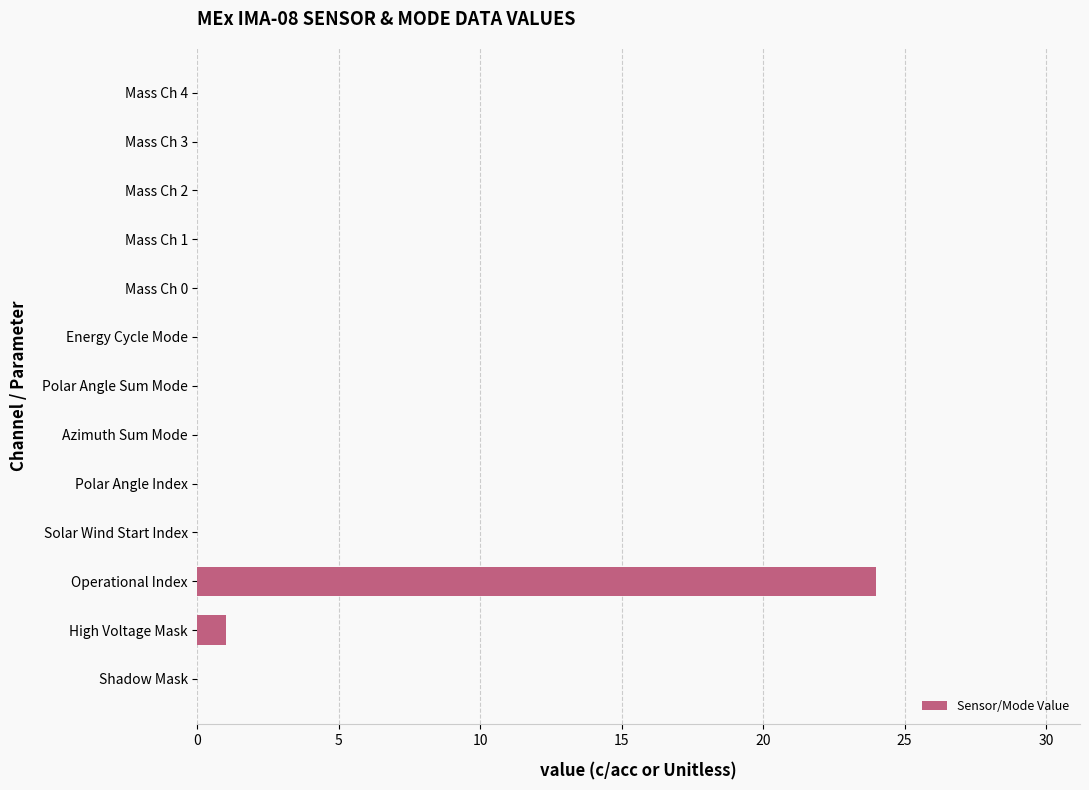

What is the greatest value displayed?

24